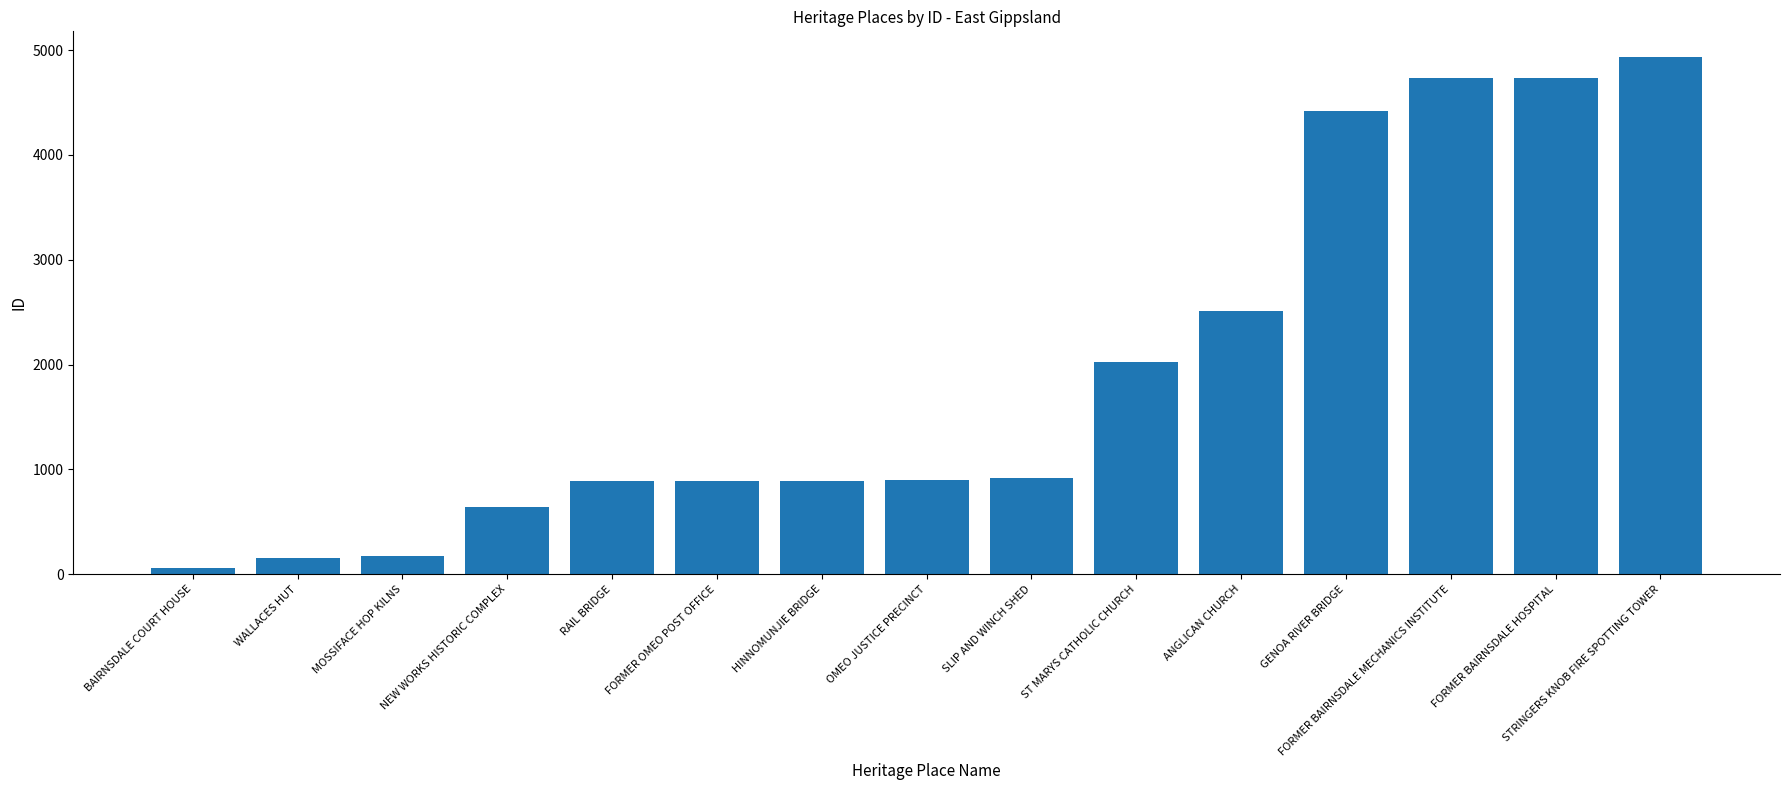

What is the label of the 14th bar from the right?

WALLACES HUT